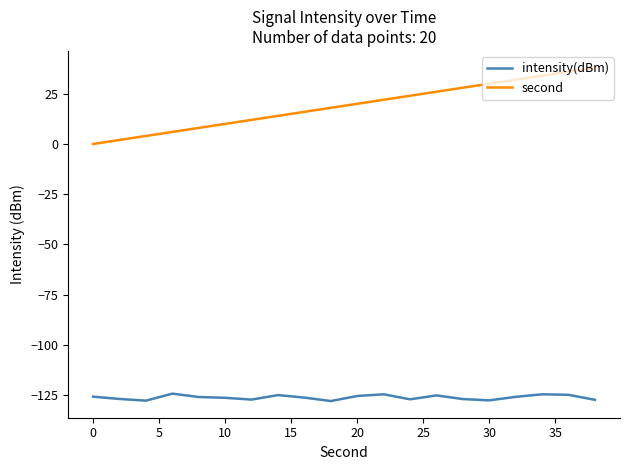

How many lines are shown in the chart?

2